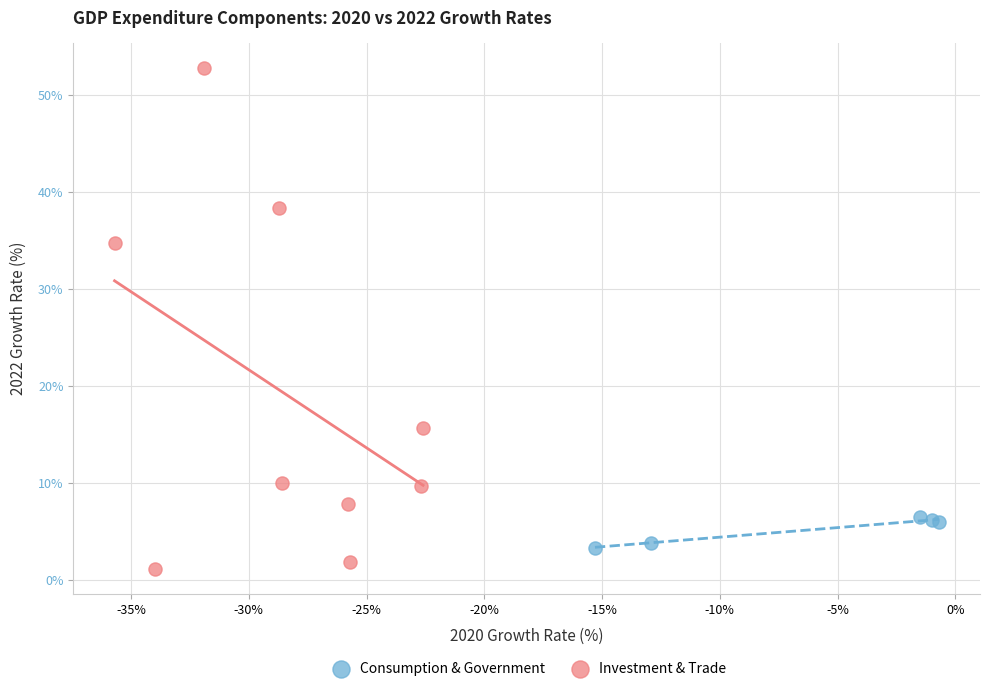

Which series has the widest spread of Y values?

Investment & Trade